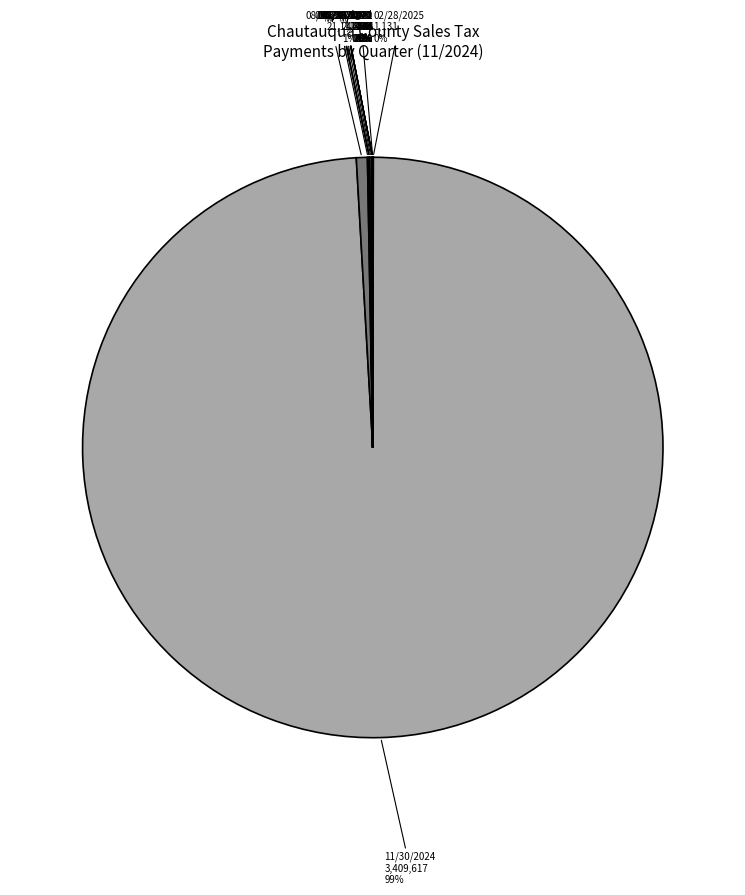

Is it true that 11/30/2024 is 89% of the pie?

False